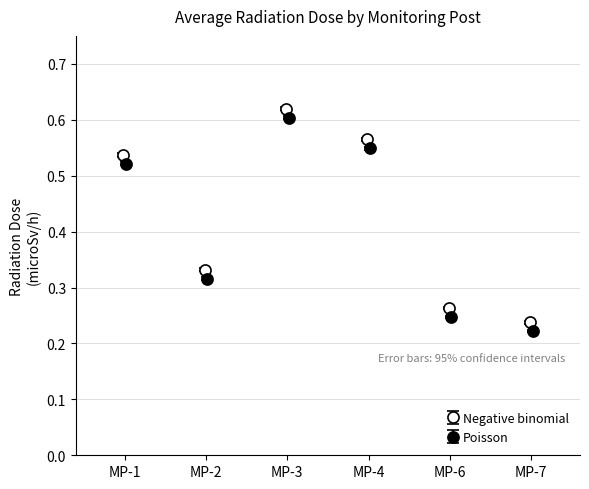

True or false: Negative binomial has more than 1 interior local peaks.

False